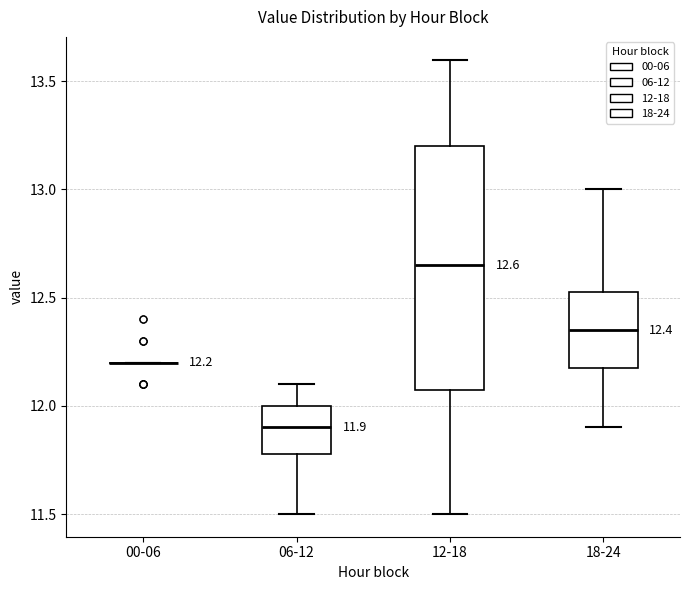

Which box is the tallest, from its lower edge to its upper edge?

12-18